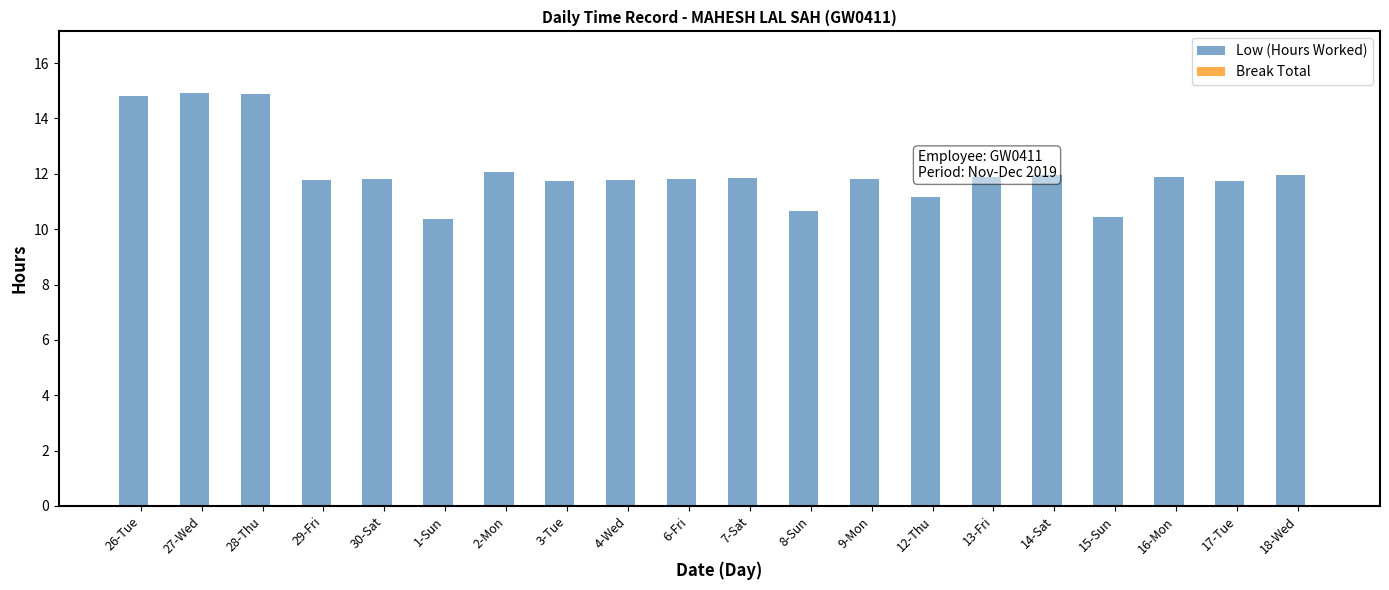

The value at 28-Thu is 3.4. True or false?

False